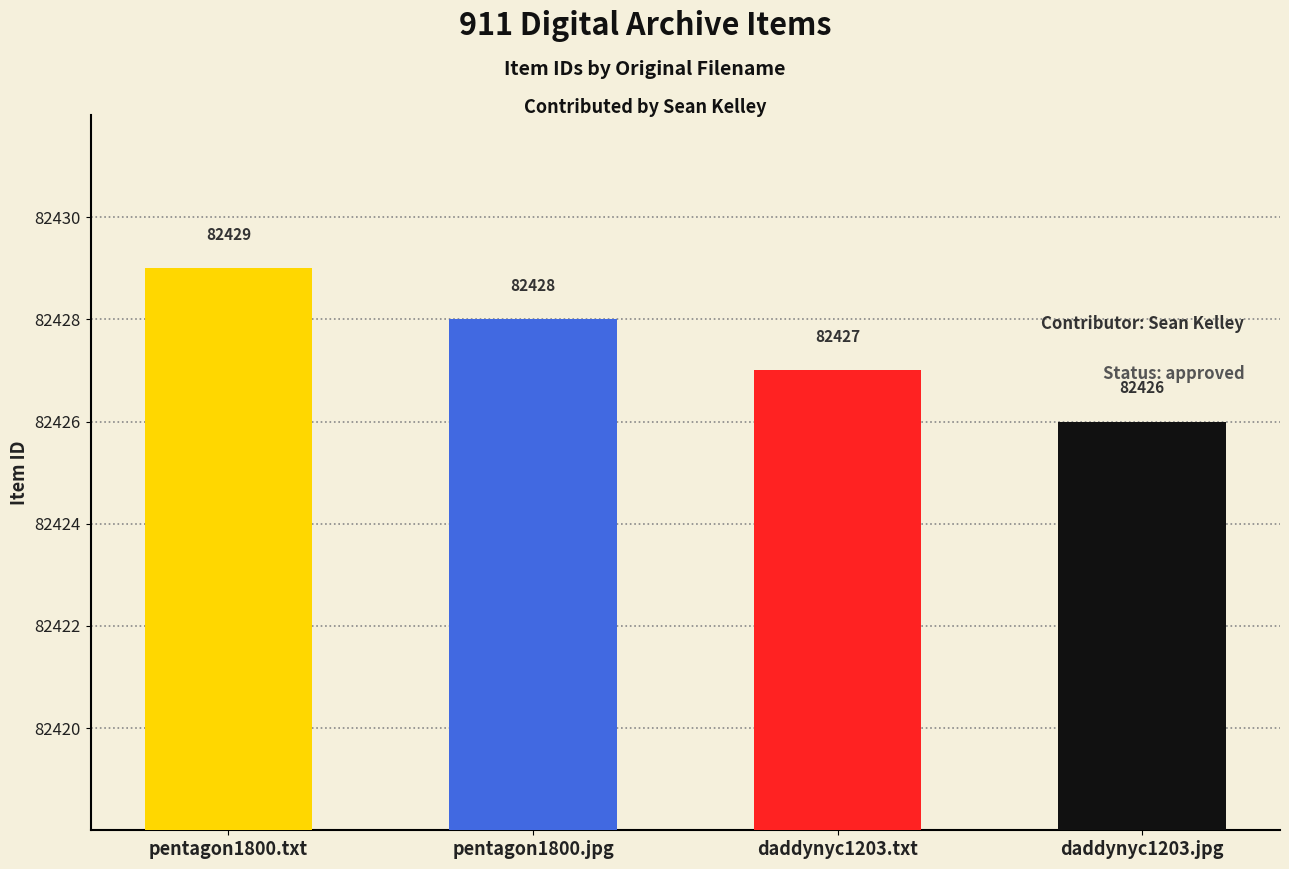

True or false: the data shows 82428 at pentagon1800.jpg.

True